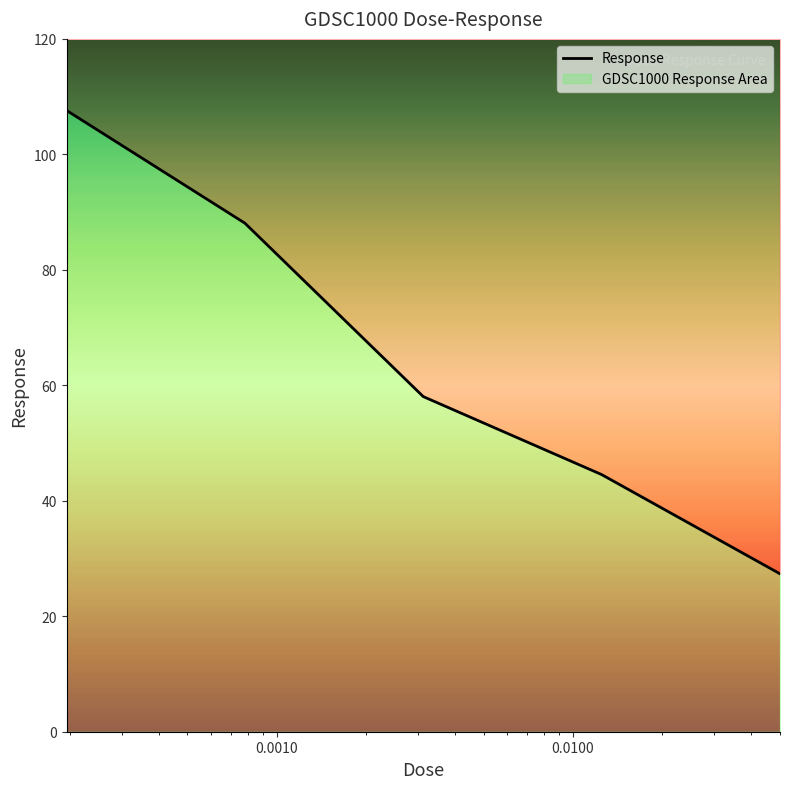

What is the difference between the maximum and minimum values?

80.3